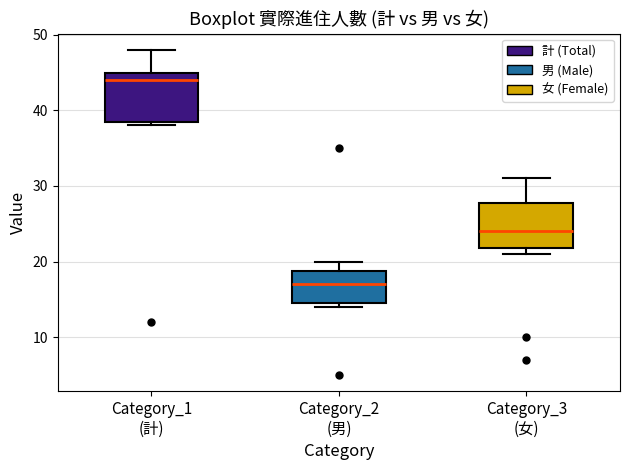

Reading left to right, transcribe this box plot: for each box, give where its median line is, the range the box spans, and where its two whiskers end, as read against the y-axis. The values are not printed on the chart, so give them approximately, as read against the axis.

Category_1 (計): median 44, box 39 to 45, whiskers 38 to 48
Category_2 (男): median 17, box 15 to 19, whiskers 14 to 20
Category_3 (女): median 24, box 22 to 28, whiskers 21 to 31